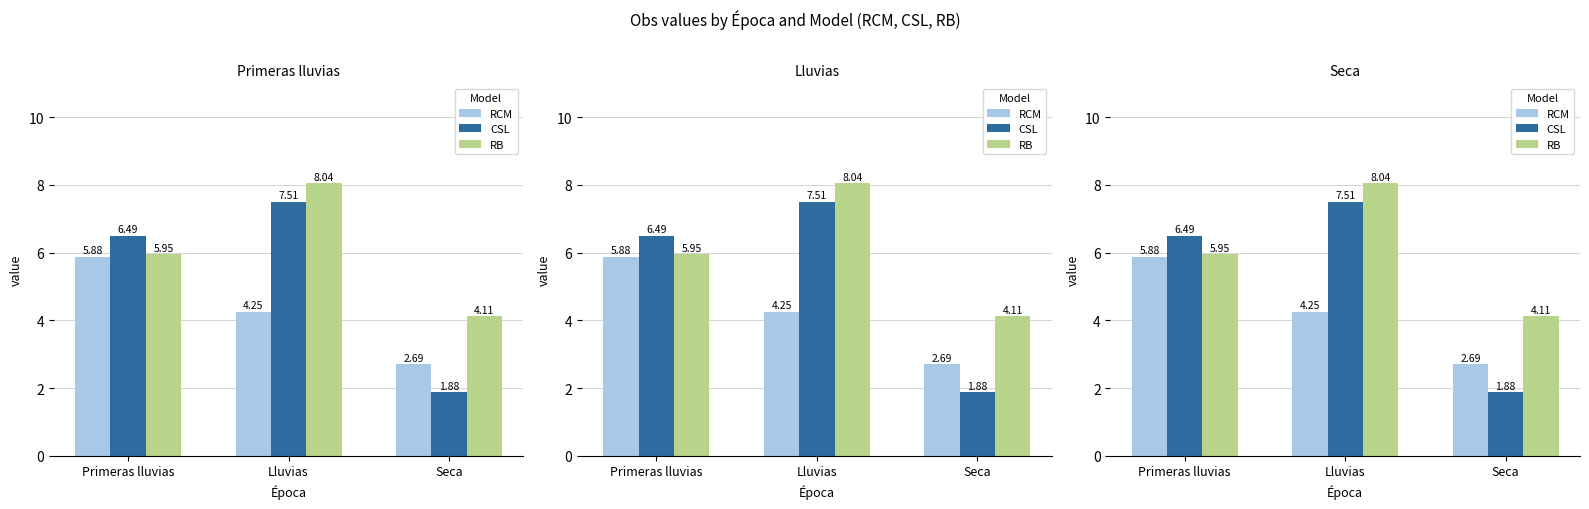

What position from the left is Primeras lluvias?

1